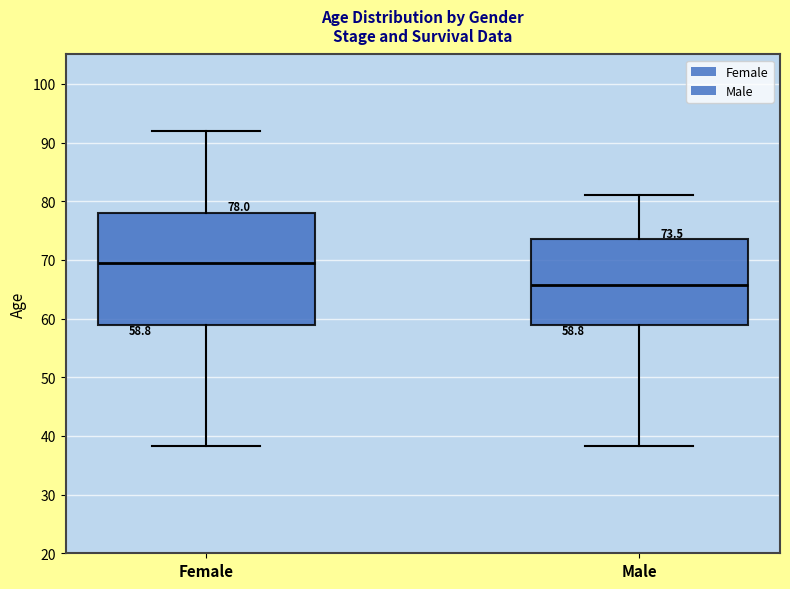

Which box has the lowest median line?

Male